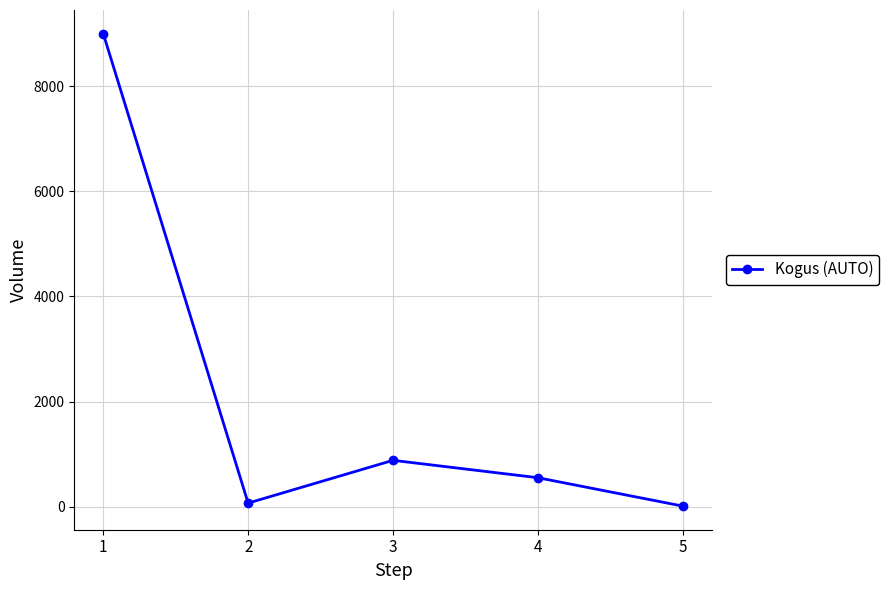

Is it true that the value at 1 is 14528?

False